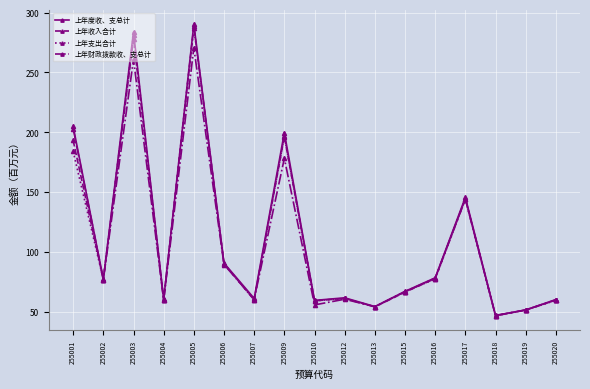

Is this an area chart (filled region under the line)?

No